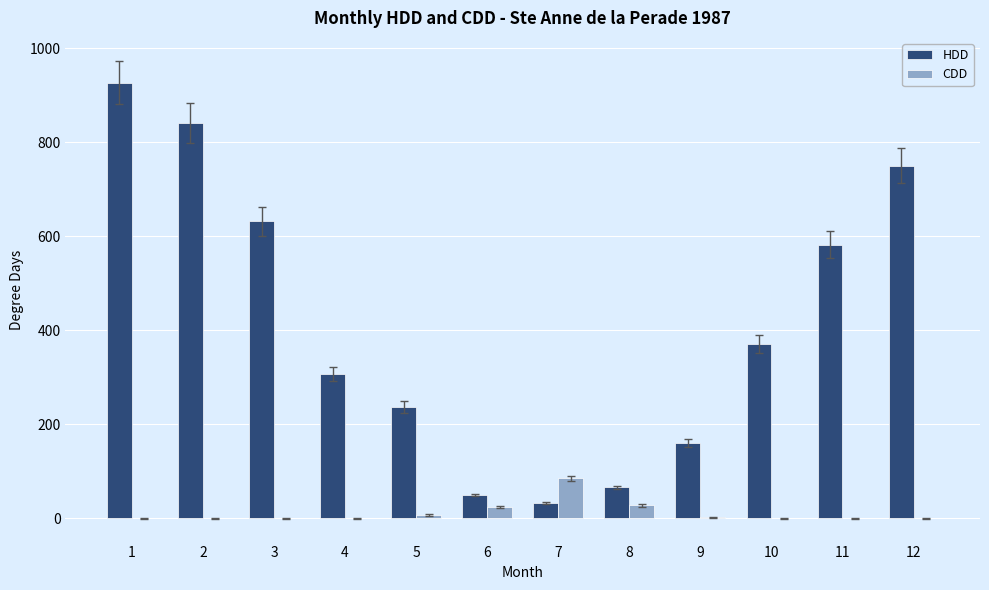

What is the greatest value displayed?

927.2